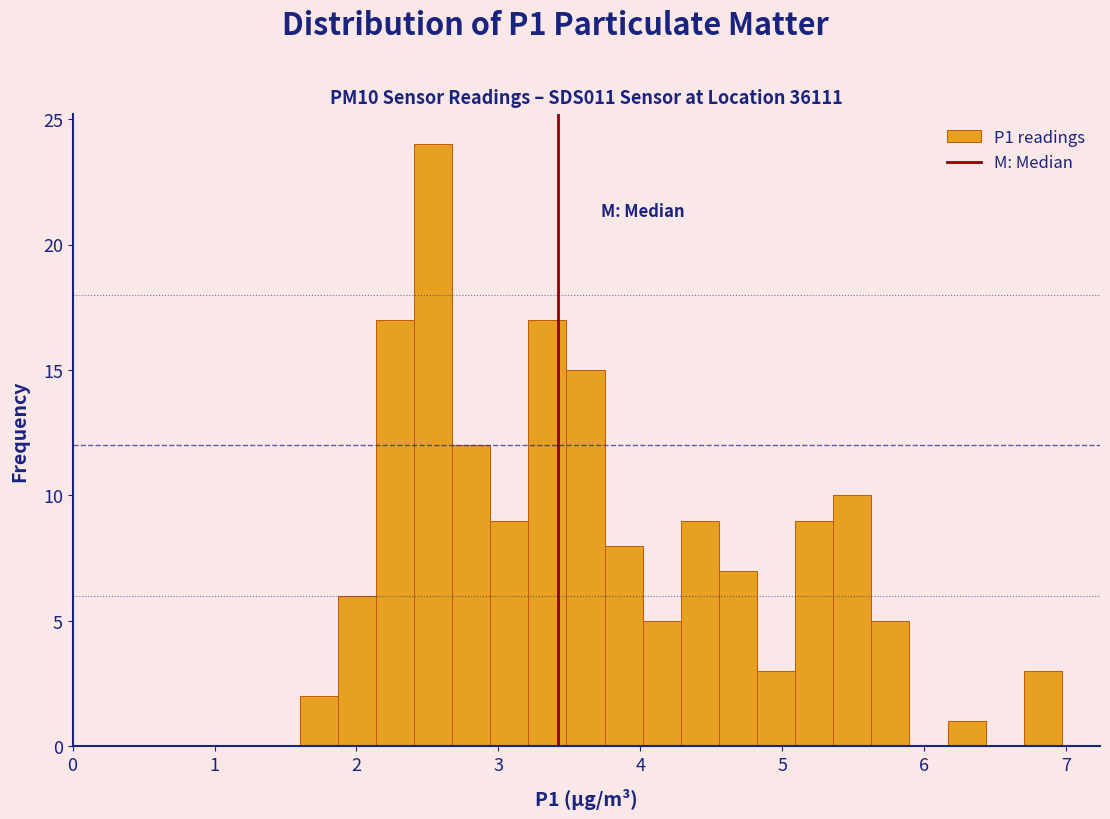

Read against the x-axis, roughly where is the centre of the tallest bar?

2.5